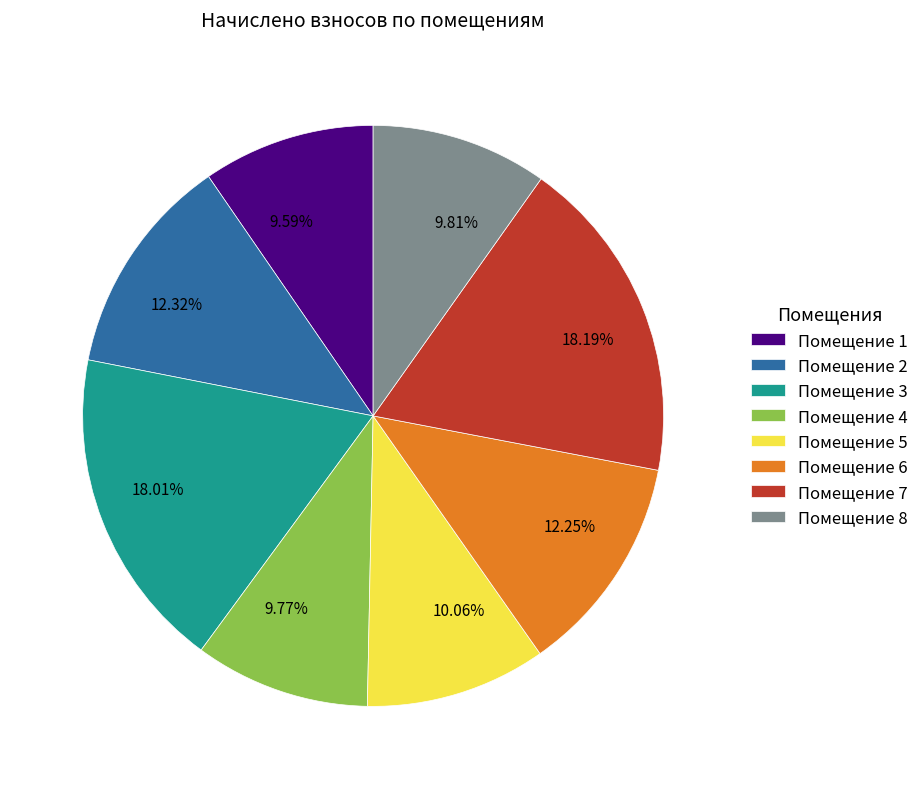

Does any single category account for the majority?

No